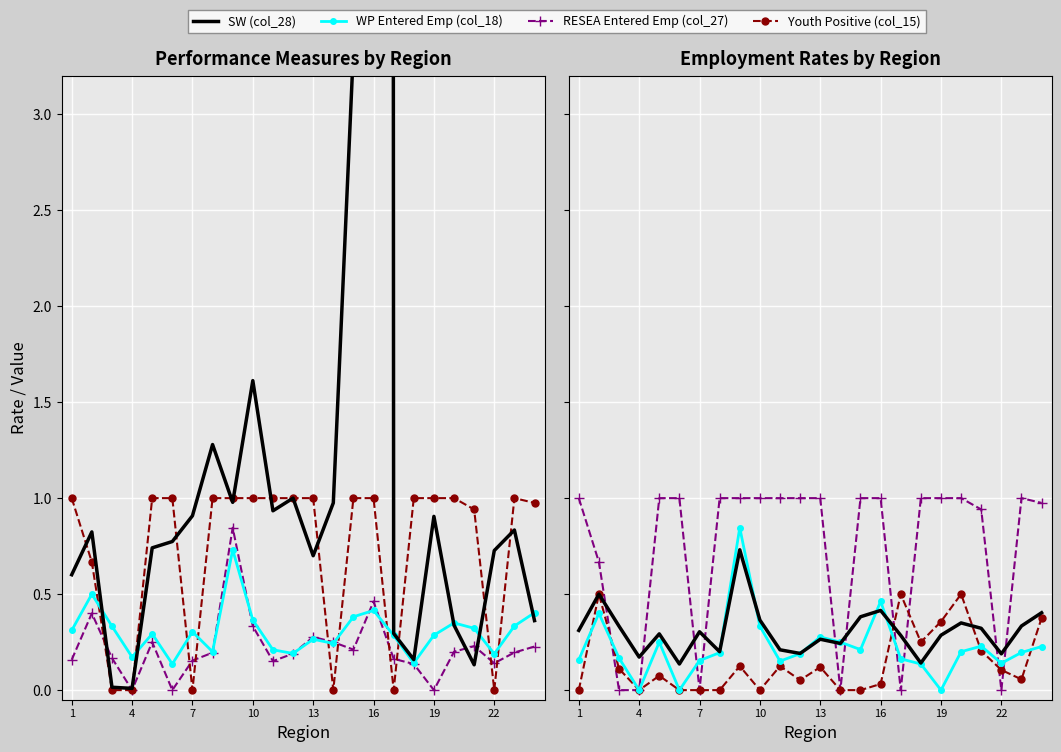

What is the average value of the Youth Positive (col_15) series?

0.7